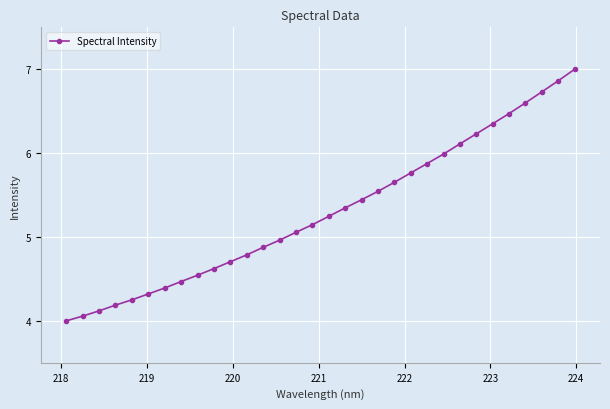

Count the number of values greater than 5.

18